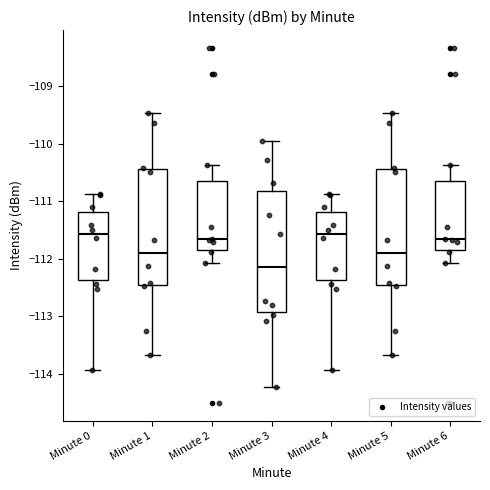

Reading left to right, transcribe this box plot: for each box, give where its median line is, the range the box spans, and where its two whiskers end, as read against the y-axis. The values are not printed on the chart, so give them approximately, as read against the axis.

Minute 0: median -111.6, box -112.4 to -111.2, whiskers -113.9 to -110.9
Minute 1: median -111.9, box -112.5 to -110.4, whiskers -113.7 to -109.5
Minute 2: median -111.7, box -111.8 to -110.6, whiskers -112.1 to -110.4
Minute 3: median -112.1, box -112.9 to -110.8, whiskers -114.2 to -110.0
Minute 4: median -111.6, box -112.4 to -111.2, whiskers -113.9 to -110.9
Minute 5: median -111.9, box -112.5 to -110.4, whiskers -113.7 to -109.5
Minute 6: median -111.7, box -111.8 to -110.6, whiskers -112.1 to -110.4